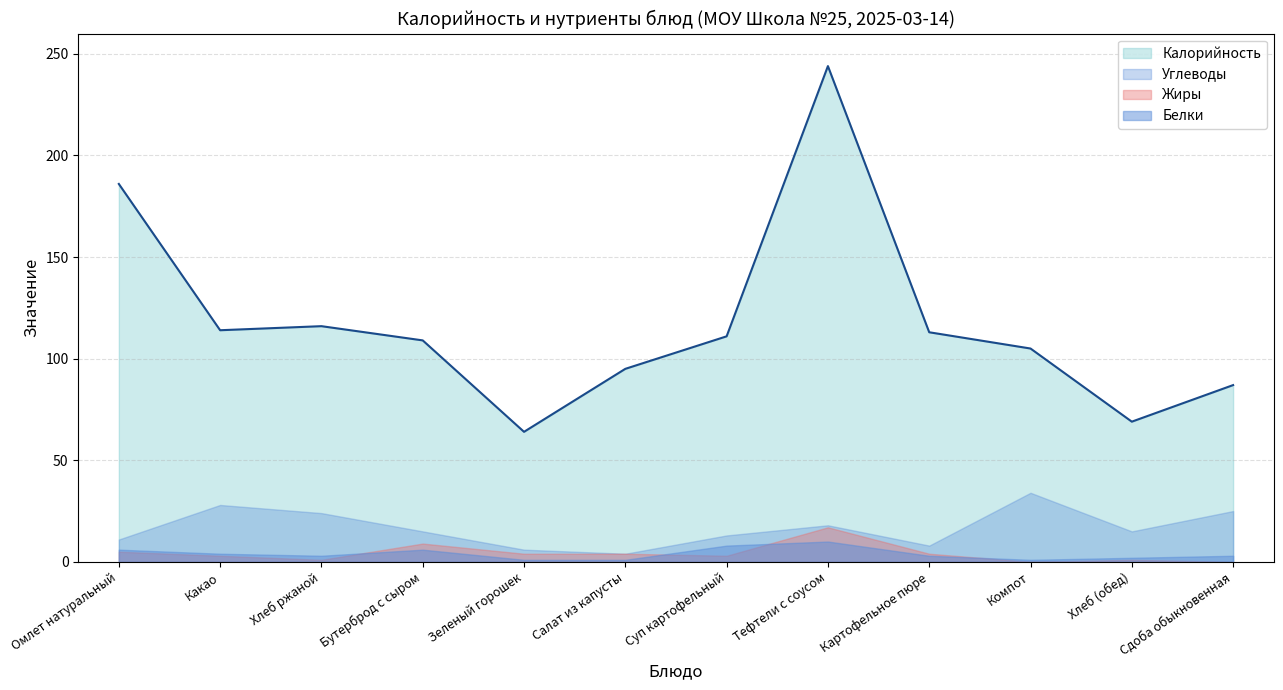

At which category is the sum across all series the highest?

Тефтели с соусом